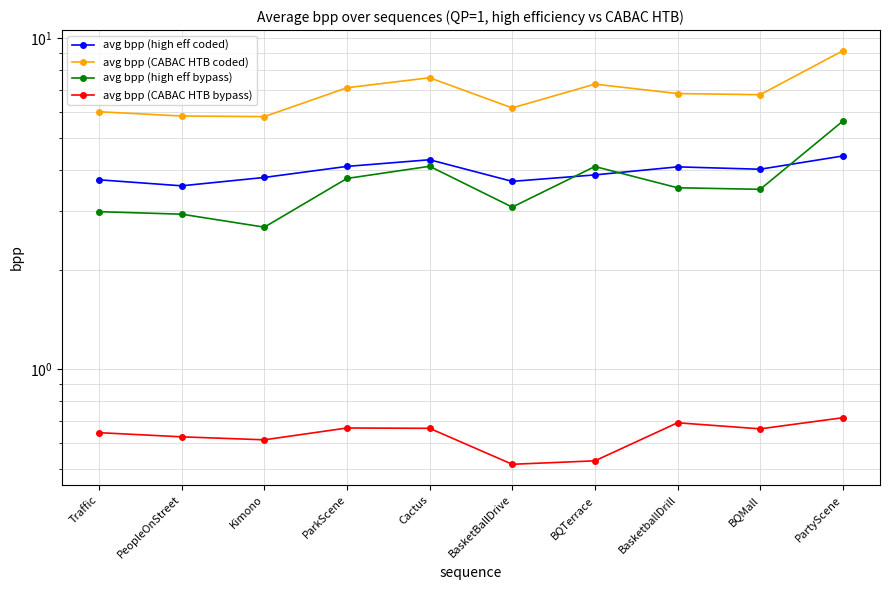

What position from the right is BasketBallDrive?

5